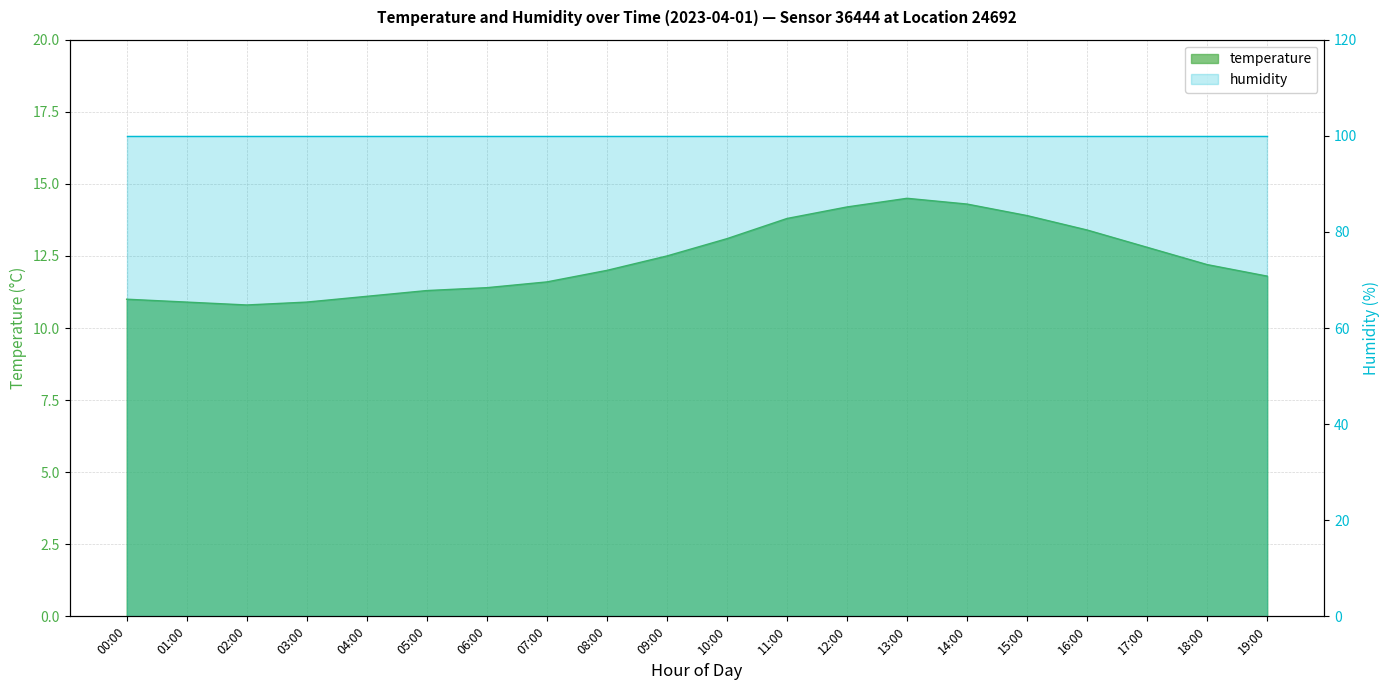

Where does the data first go above 12?

09:00